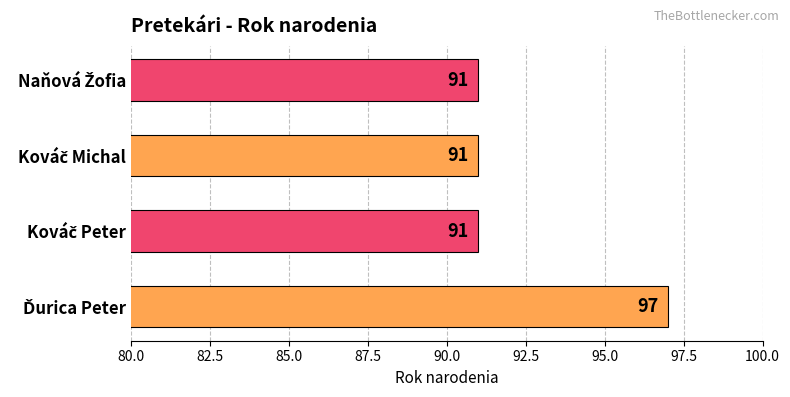

What is the sum of all values?

370